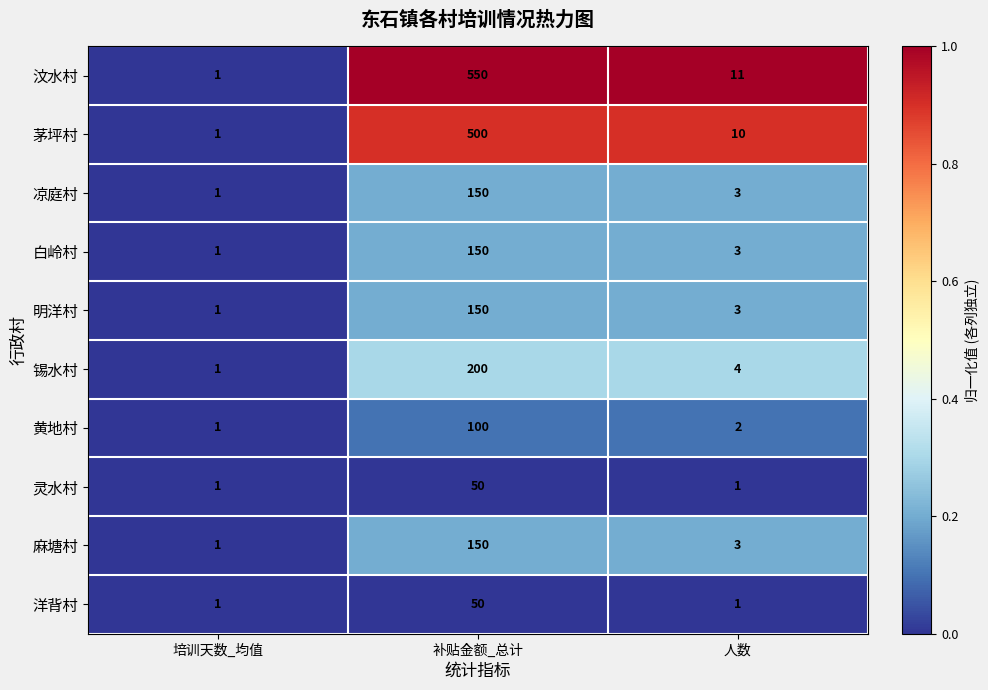

True or false: 灵水村 has a value of 1 at 人数.

True